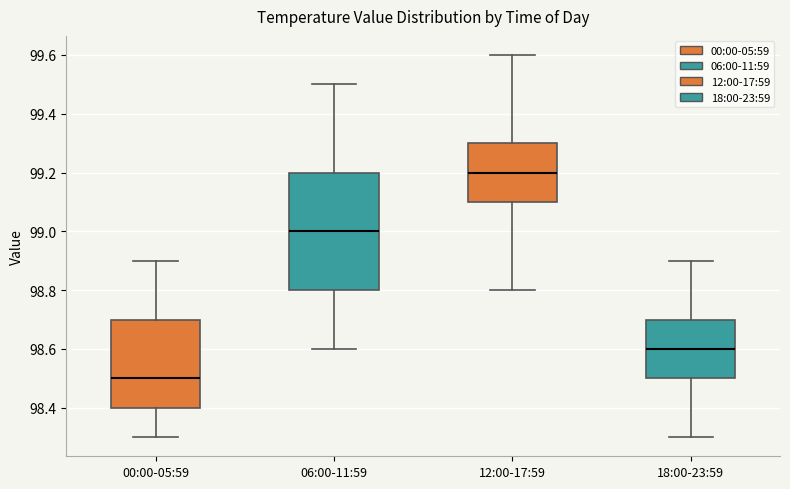

Which box is the tallest, from its lower edge to its upper edge?

06:00-11:59